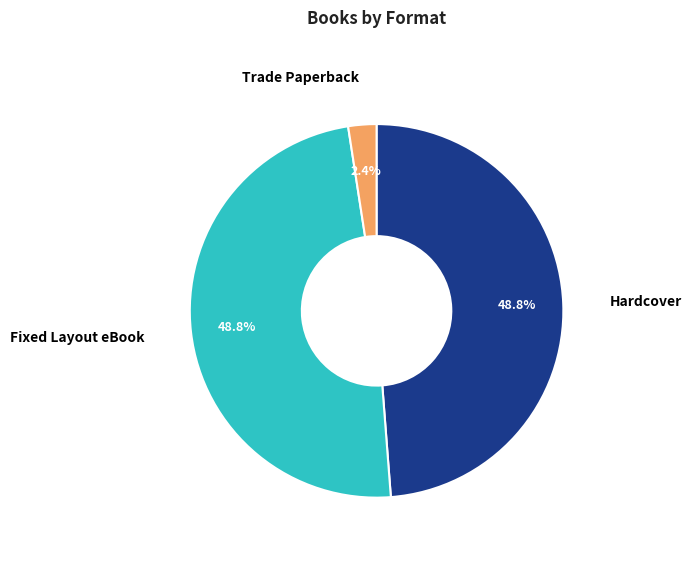

Does any single category account for the majority?

No